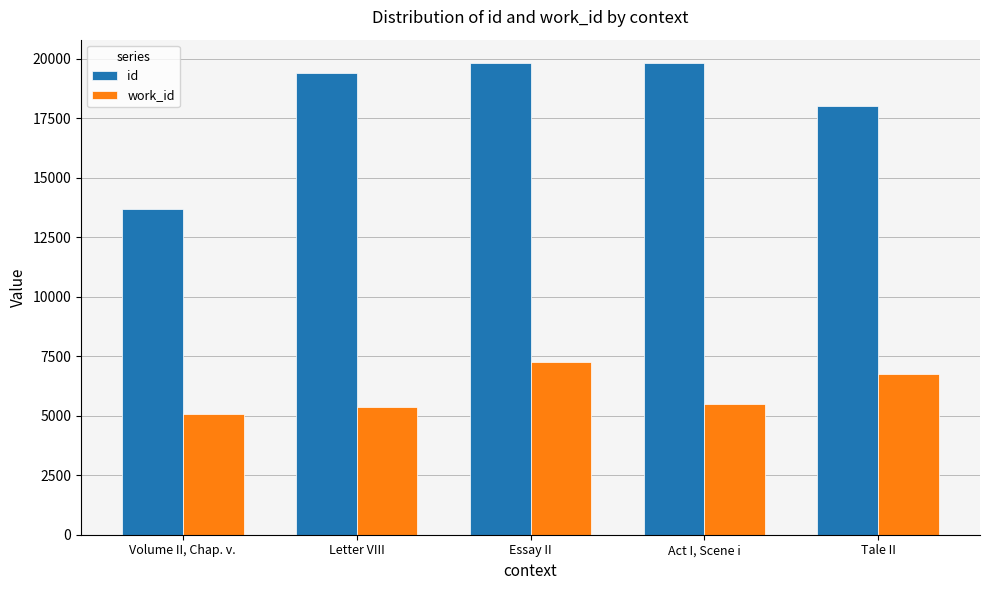

What is the difference between the highest and lowest values at Essay II?

12543